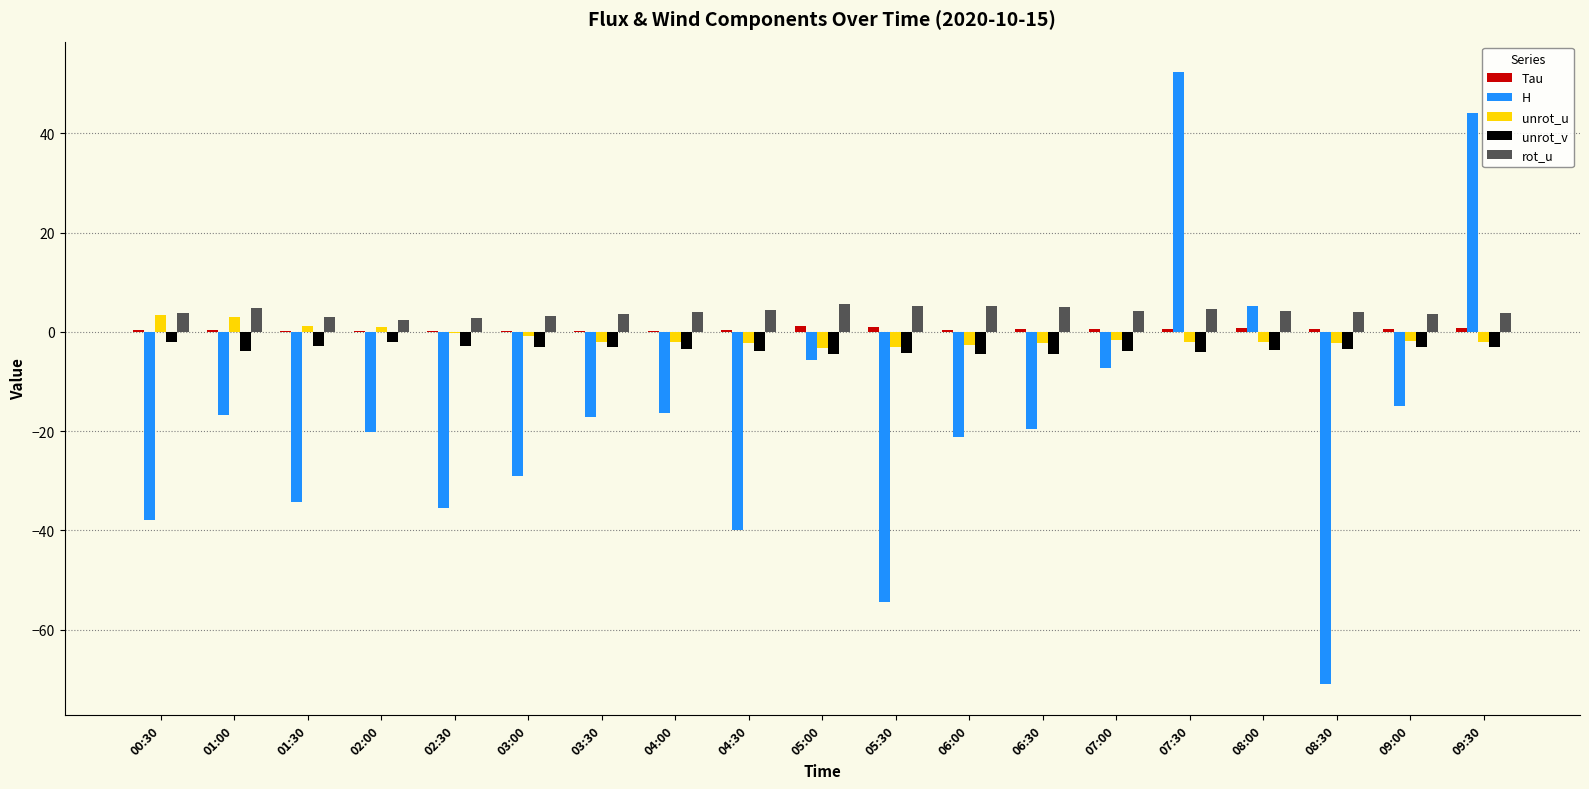

Count the number of categories in the chart.

19